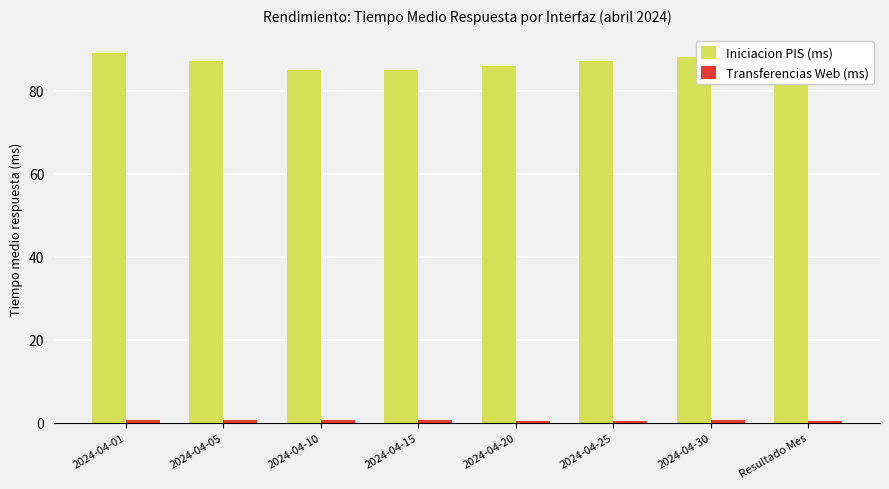

What is the spread (max minus min) of values at 2024-04-25?

86.4